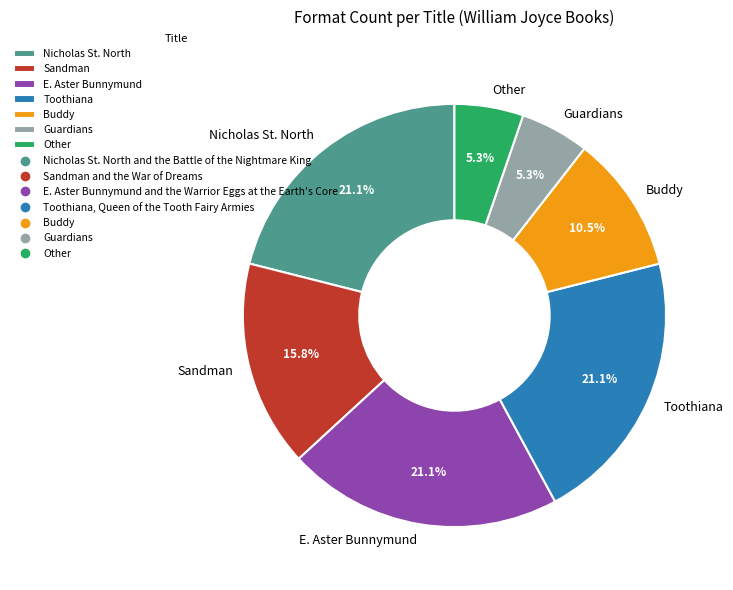

How much of the chart is everything except Guardians?

94.7%